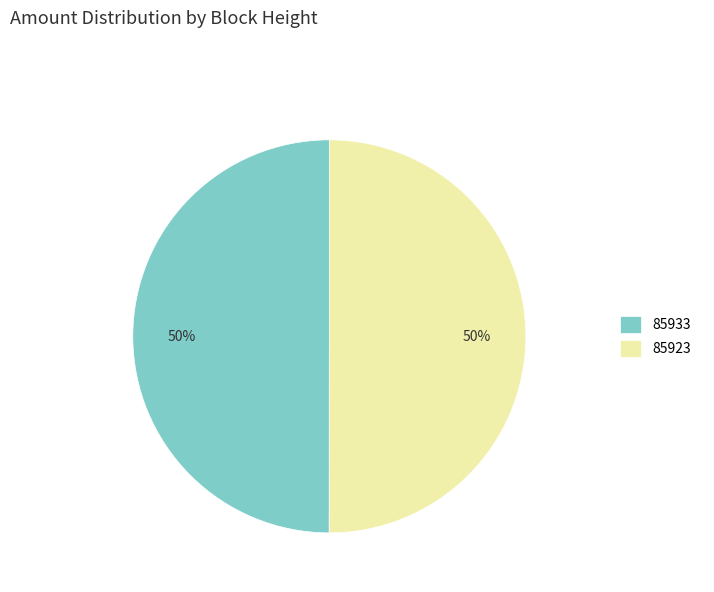

To the nearest percent, what is the average slice percentage?

50%